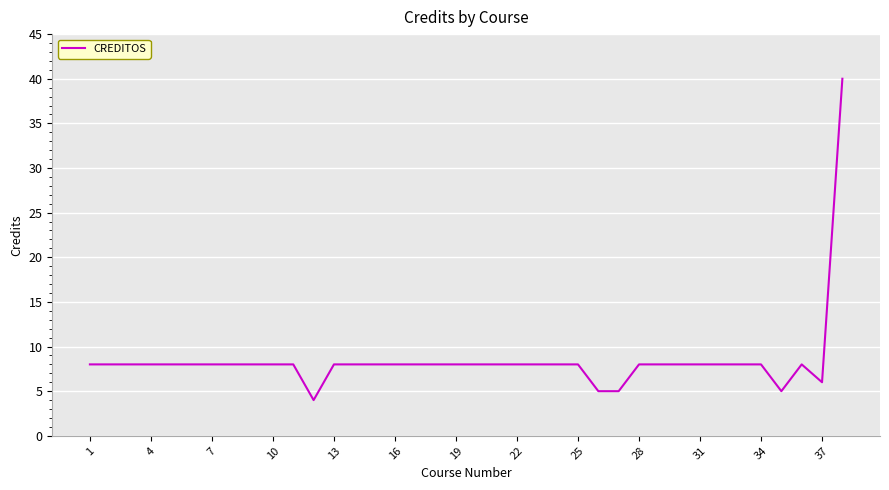

What is the minimum value shown in the chart?

4